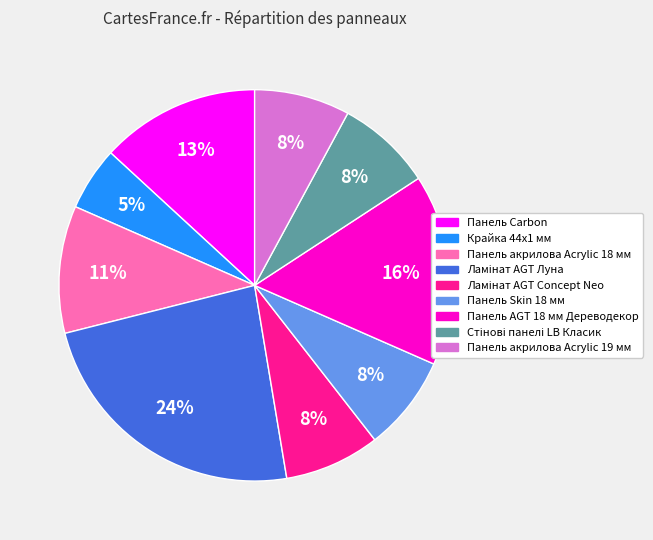

True or false: Панель Carbon accounts for 26% of the total.

False